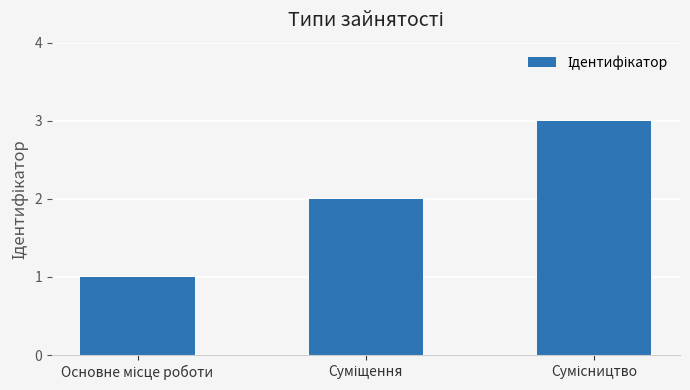

What is the sum of all values?

6